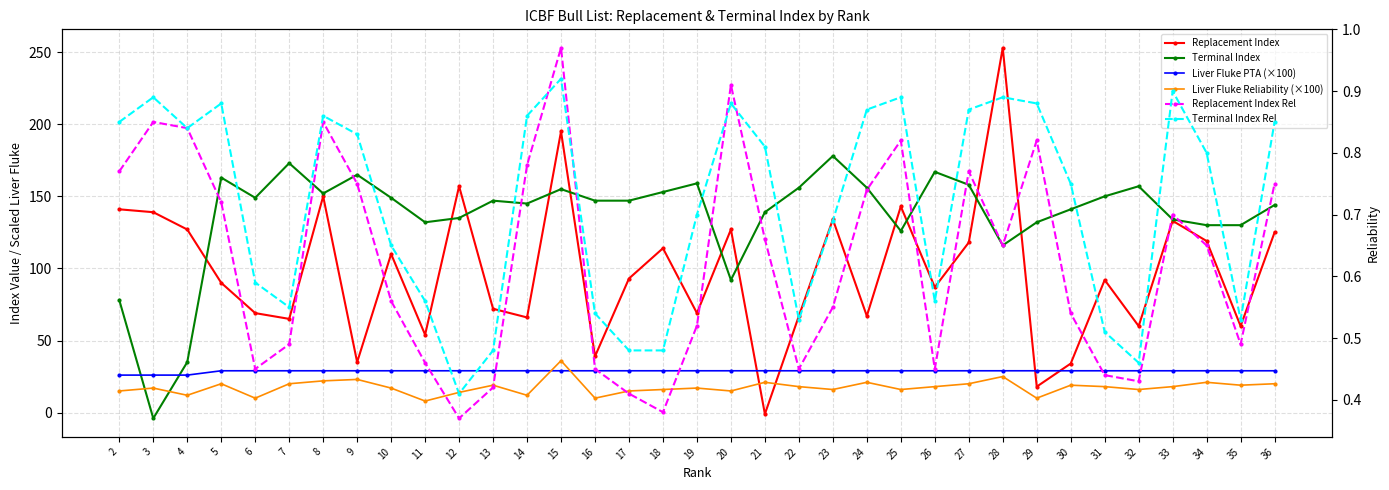

Where do Replacement Index and Terminal Index first cross each other?

4 and 5